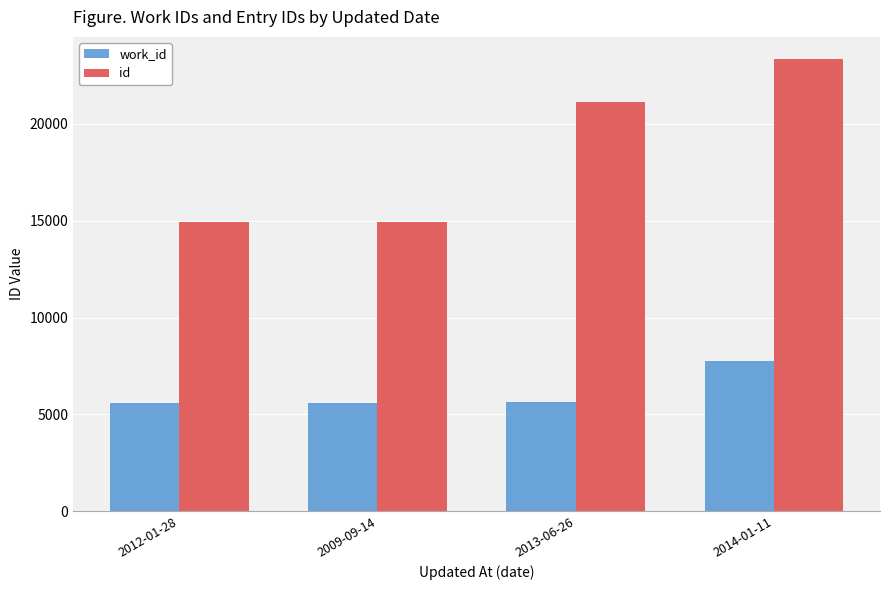

Which category has the highest value across all series?

2014-01-11